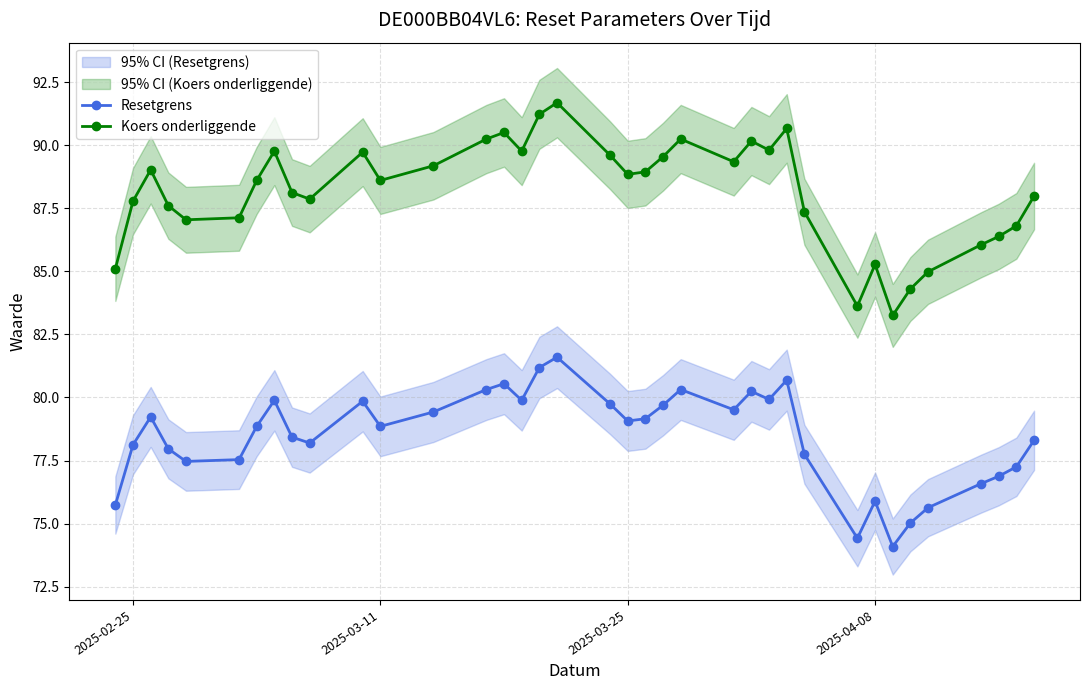

What is the highest value of the Resetgrens series?

81.6